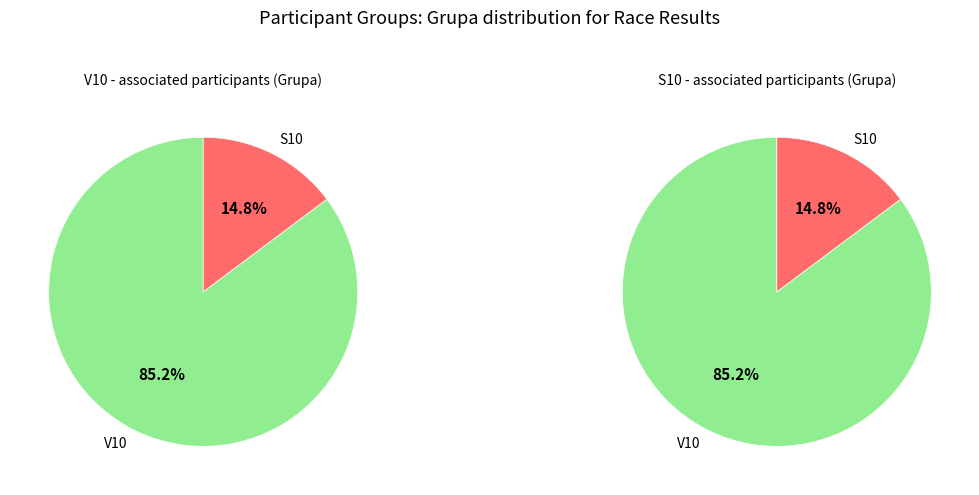

How many slices are in this pie chart?

2